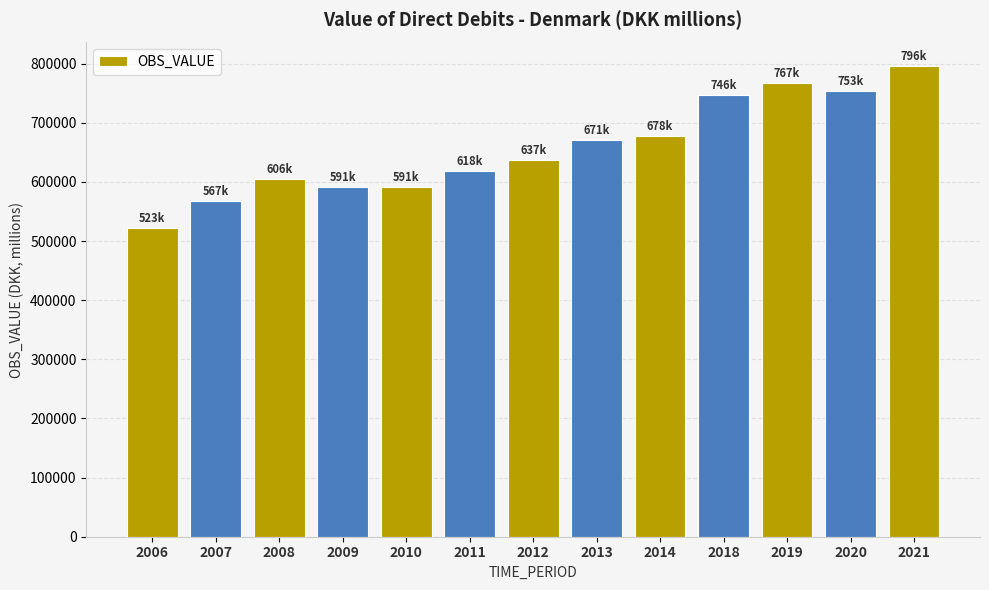

Which has a higher value, 2019 or 2007?

2019